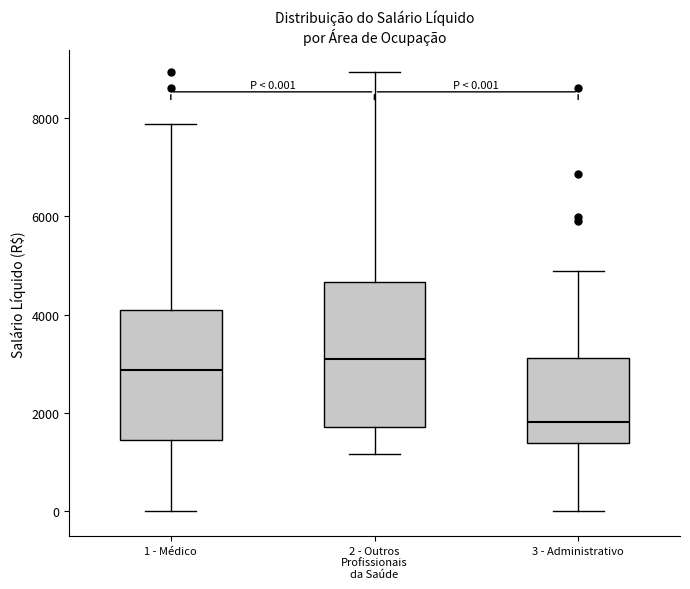

Which box's median line is the lowest?

3 - Administrativo